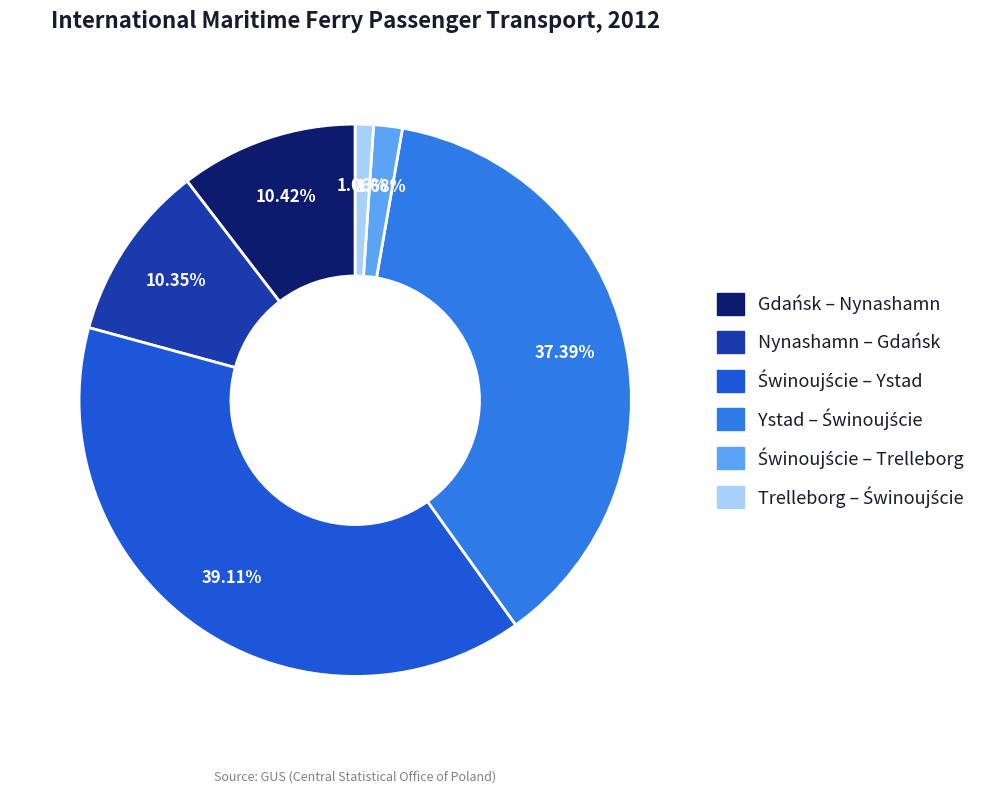

Do Nynashamn – Gdańsk and Gdańsk – Nynashamn together represent more than half of the pie?

No